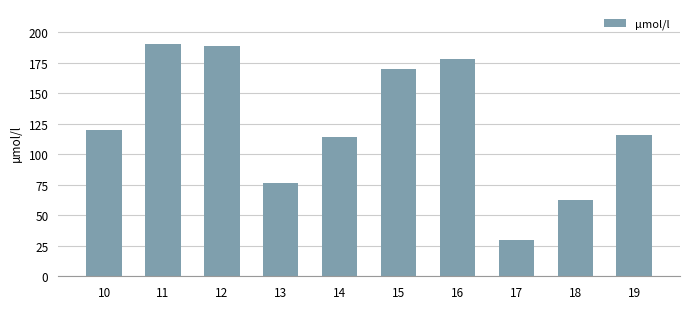

What is the approximate value at 17?

29.5